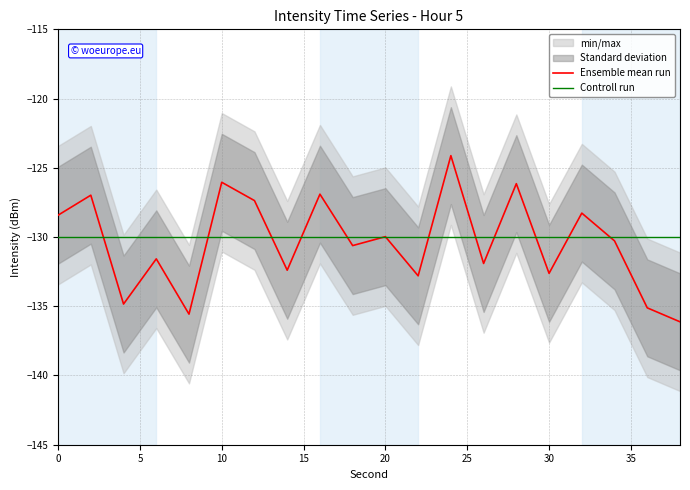

List the series in order of their overall mean, lowest first.

Ensemble mean run, Controll run